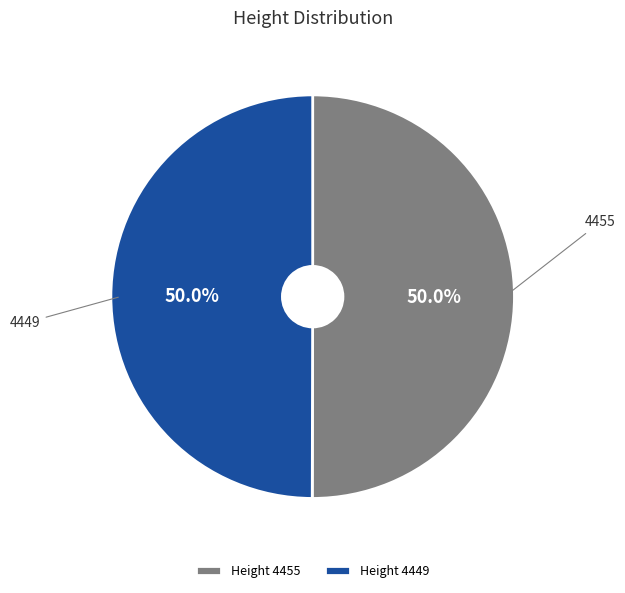

What is the ratio of the value at 4449 to the value at 4455?

1.0